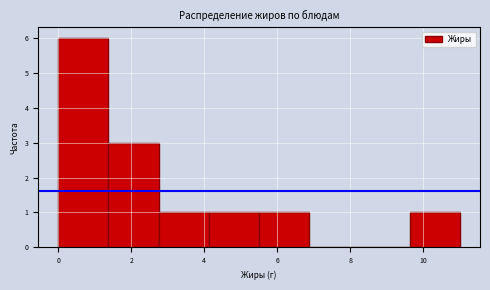

Reading left to right, transcribe this chart: for each bar, give the range it covers on the x-axis and its height. Neither the bar edges nor the heights are printed on the chart, so give them approximately, as read against the axes.

0.0 to 1.4: 6
1.4 to 2.8: 3
2.8 to 4.2: 1
4.2 to 5.6: 1
5.6 to 6.8: 1
6.8 to 8.2: 0
8.2 to 9.6: 0
9.6 to 11.0: 1